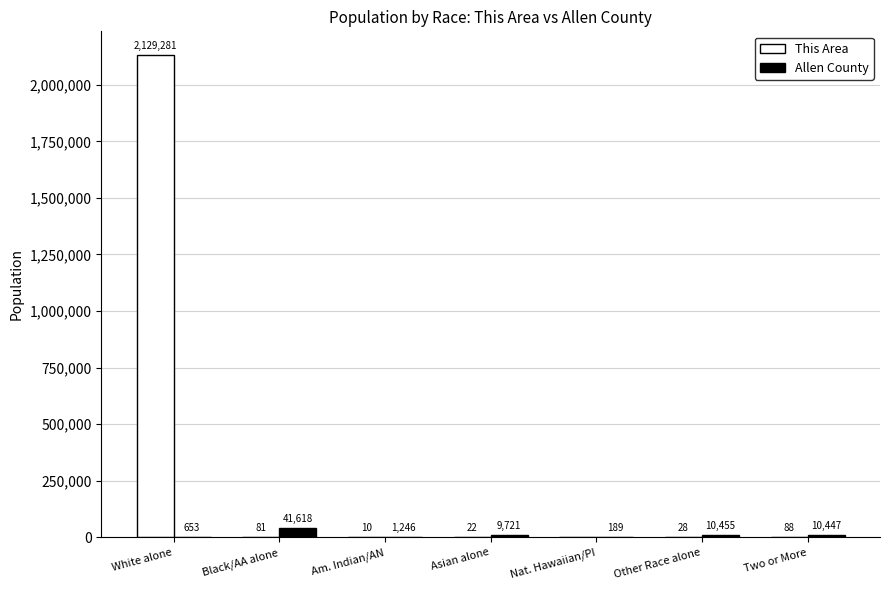

Is the value of This Area at Nat. Hawaiian/PI greater than the value of Allen County at Asian alone?

No